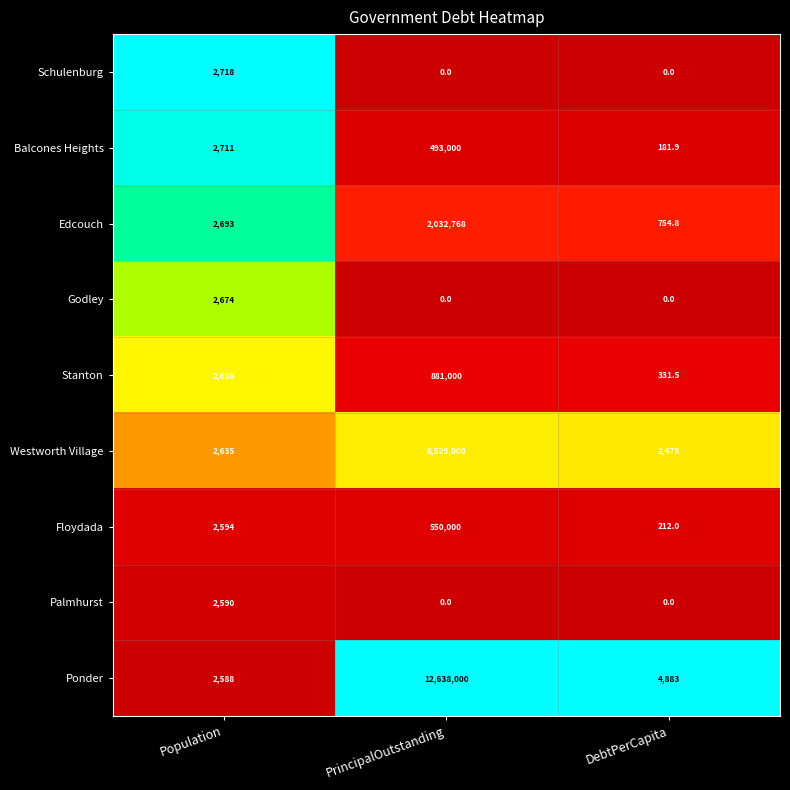

Rank the categories by Westworth Village value from lowest to highest.

DebtPerCapita, Population, PrincipalOutstanding